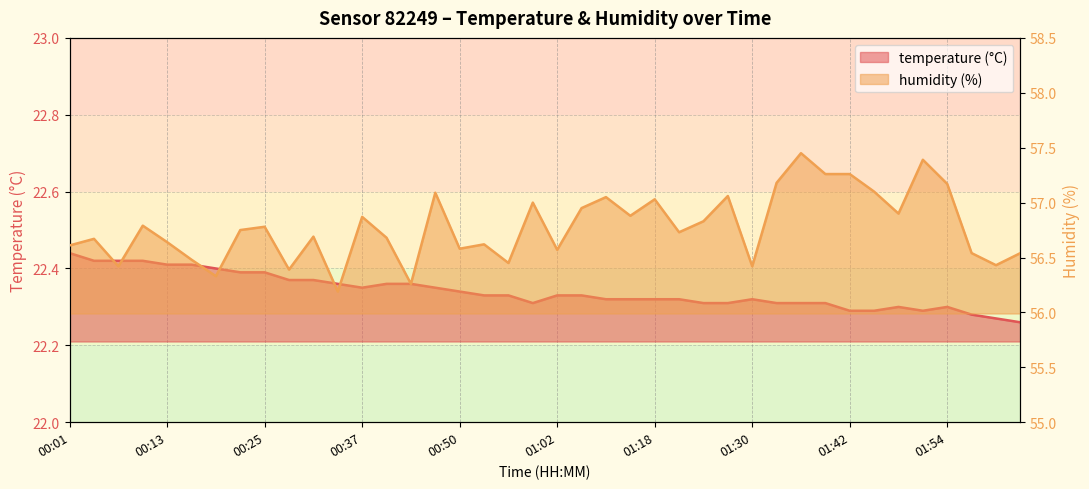

The value of humidity at 00:01 is 24.5. True or false?

False